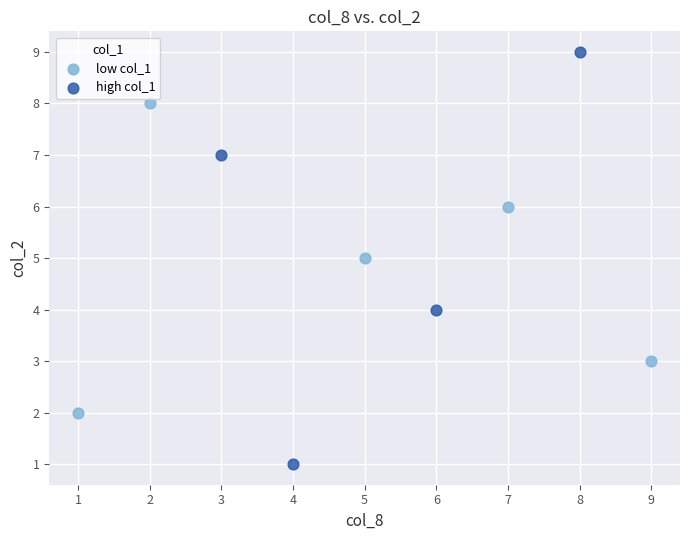

Which series reaches the minimum Y coordinate?

high col_1